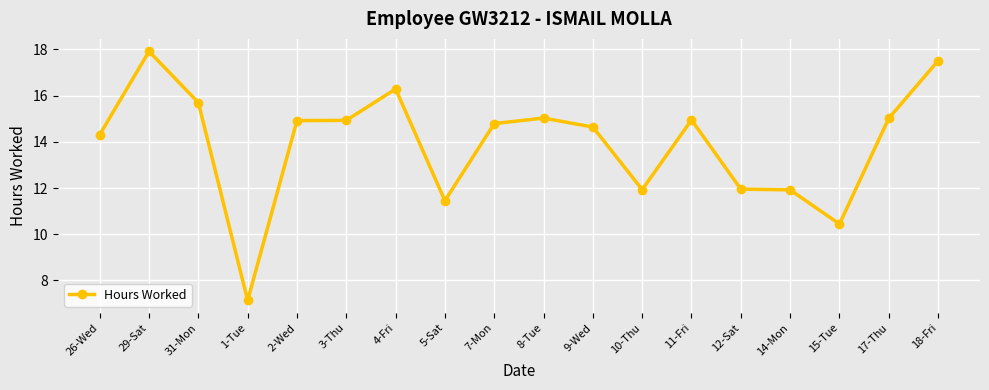

Approximately how many times larger is the value at 29-Sat compared to 10-Thu?

1.5